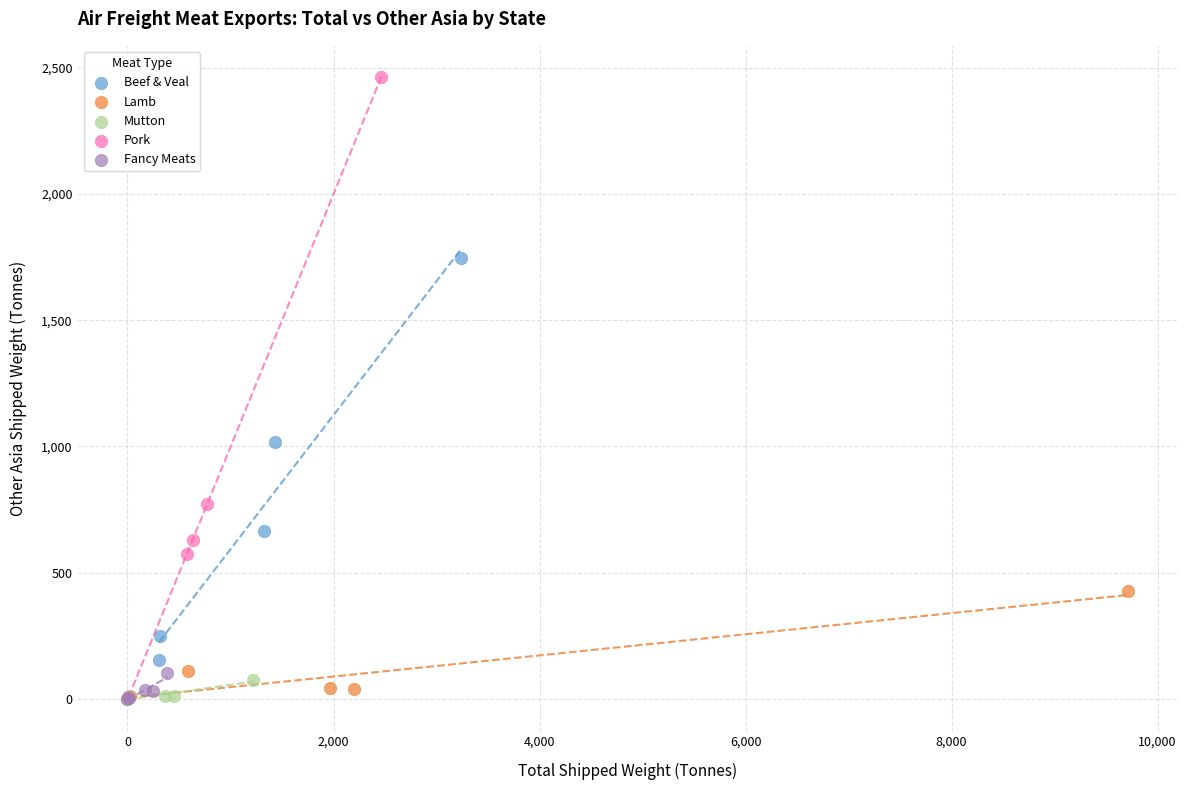

Which series has the widest spread of Y values?

Pork